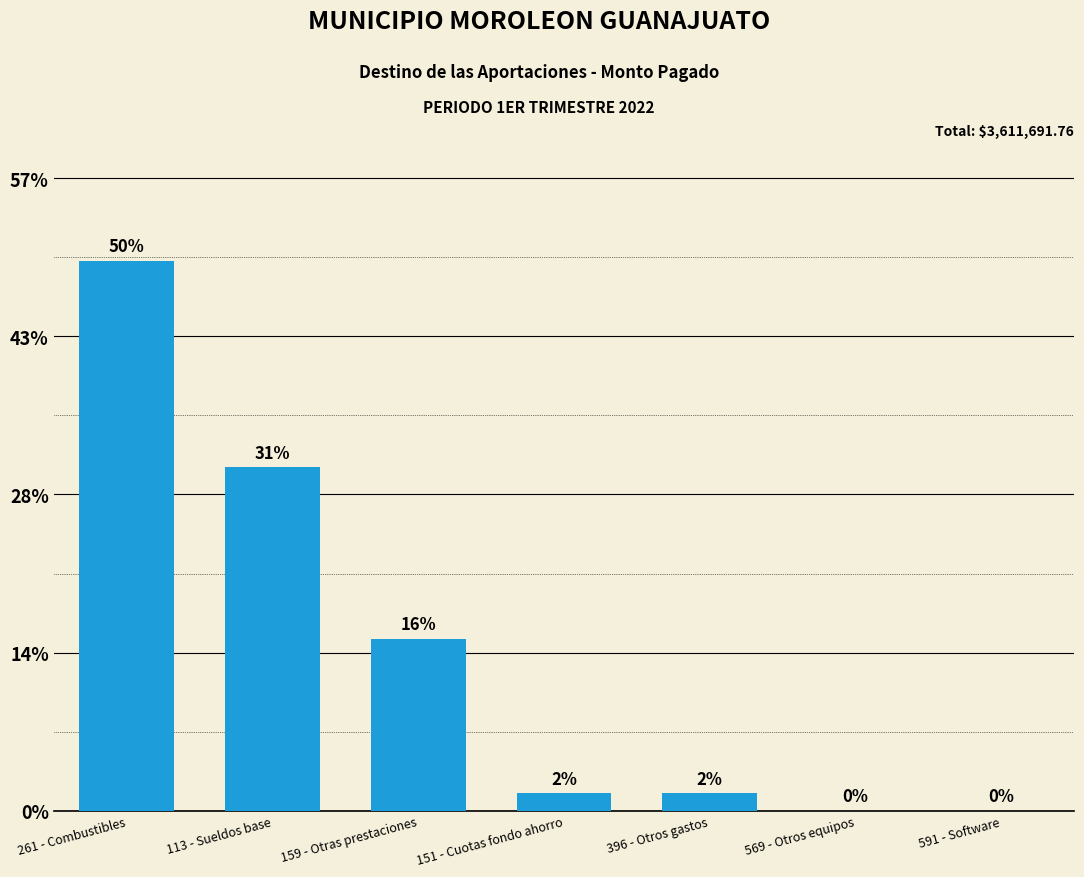

What position from the left is 569 - Otros equipos?

6